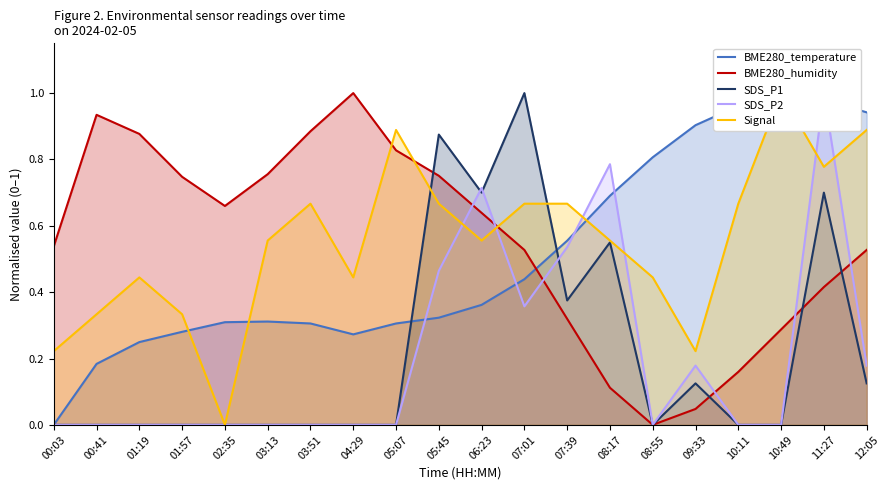

How many data points in BME280_humidity are above 0?

19